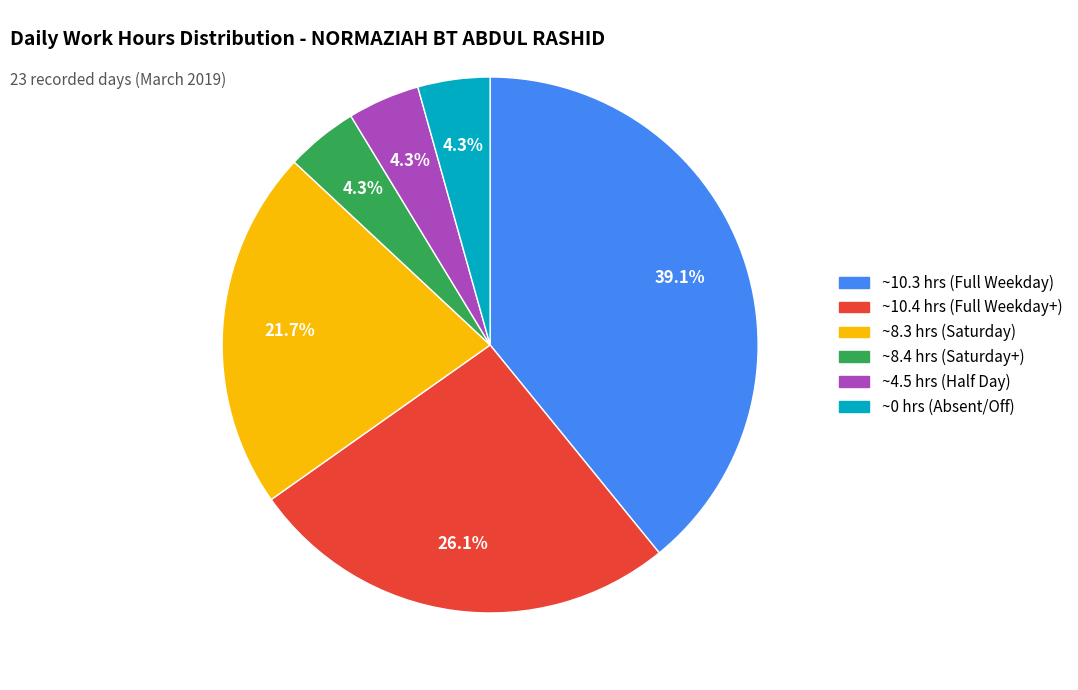

Is there a majority slice in this chart?

No